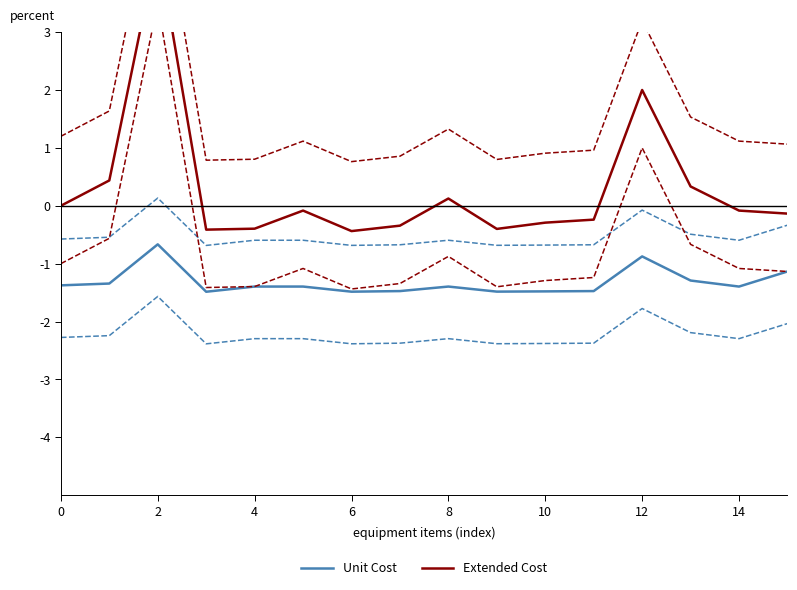

What is the highest value of the Unit Cost series?

-0.7